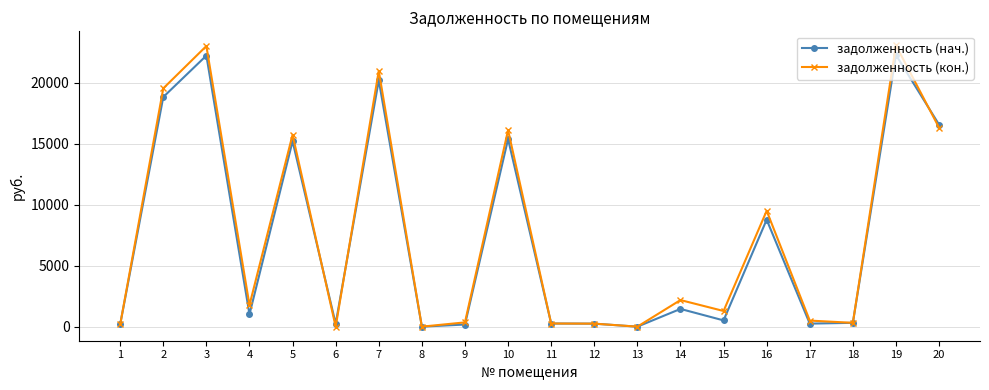

How many data points in задолженность (кон.) are above 1769?

10